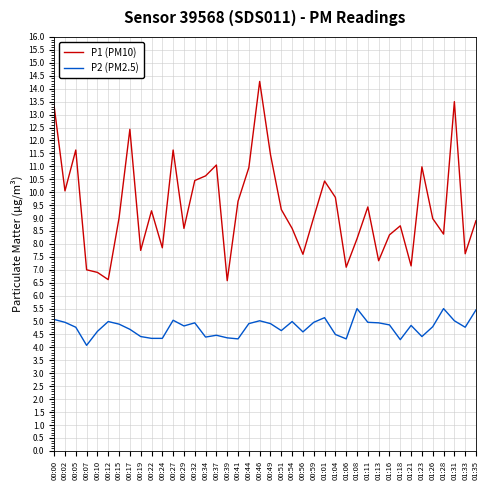

True or false: P1 (PM10) has more than 2 interior local peaks.

True